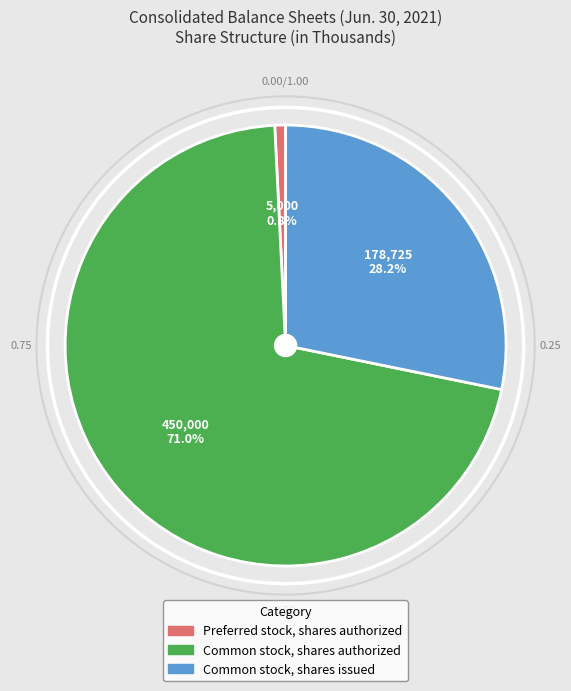

How much of the chart is everything except Common stock, shares issued?

71.8%